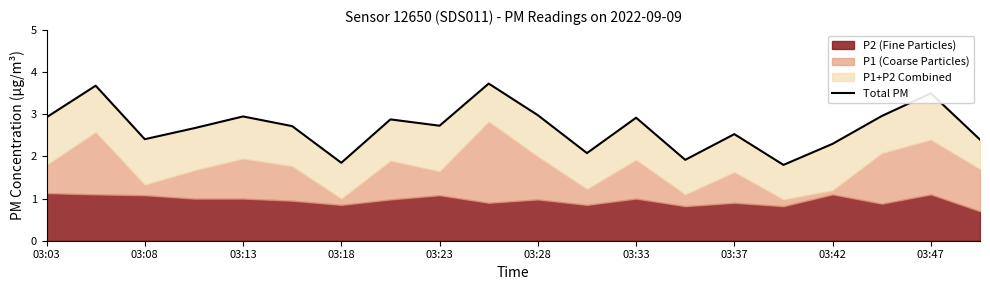

What is the smallest value displayed?

1.8